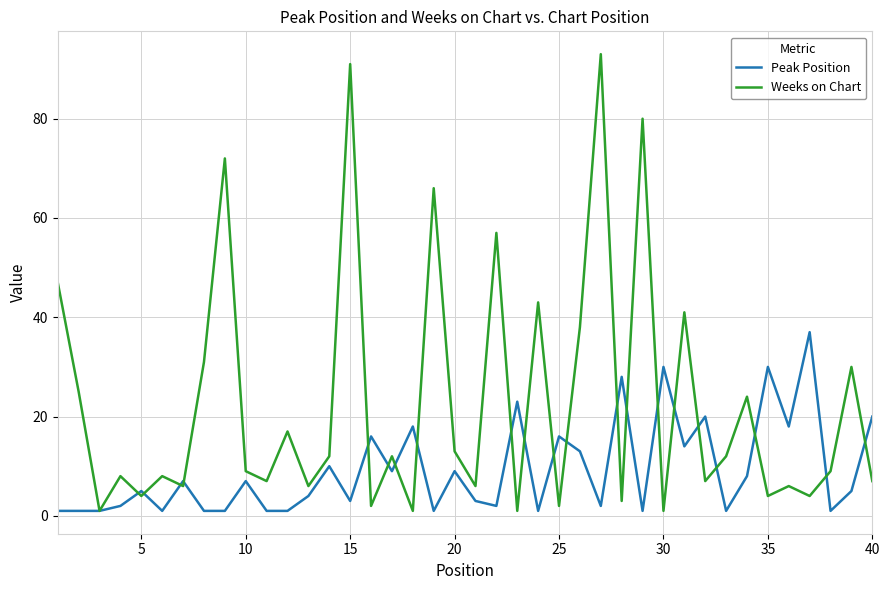

What are all the series names shown in the legend?

Peak Position, Weeks on Chart